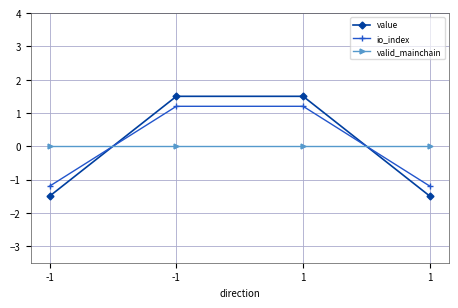

What are all the series names shown in the legend?

value, io_index, valid_mainchain